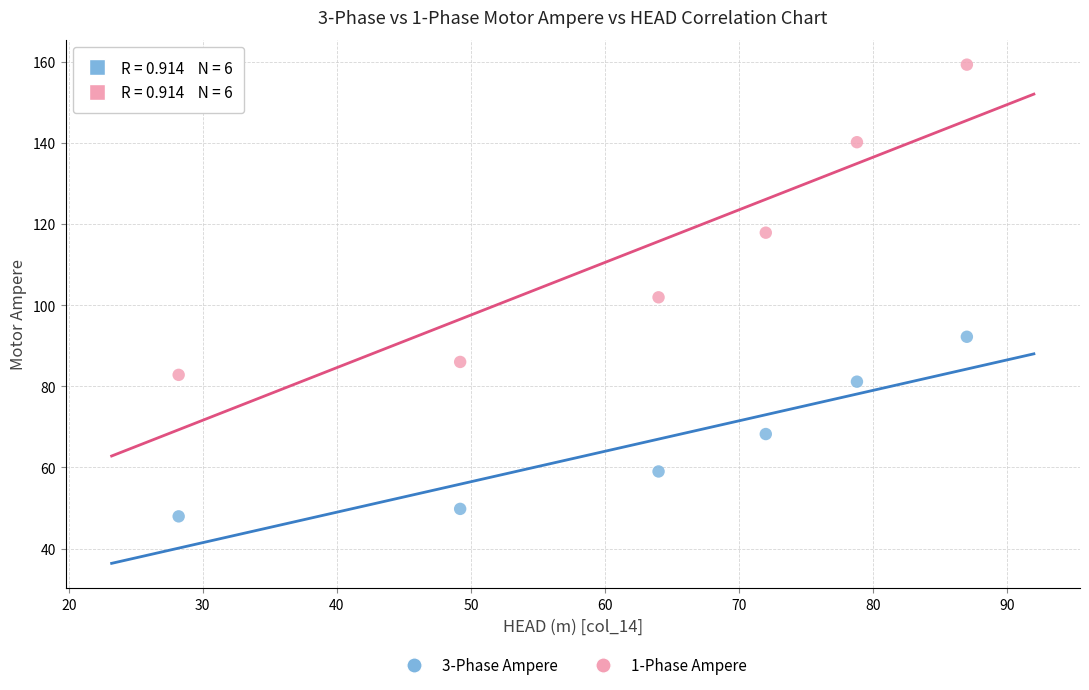

Across all data points, what is the average Y value?

90.5